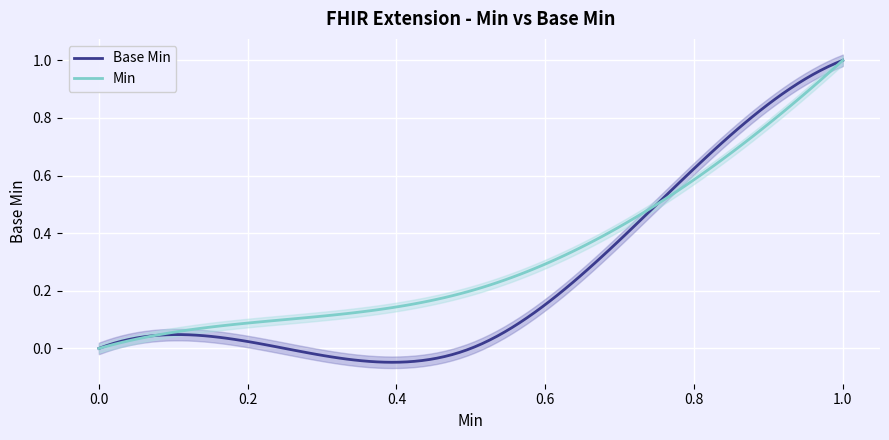

The Min series shows -0.5 at 0.0. True or false?

False